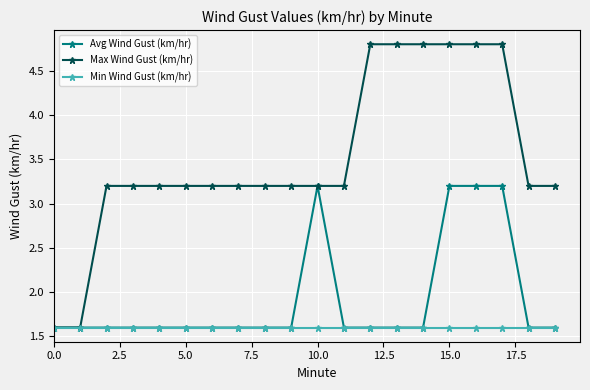

List the series in order of their overall mean, highest first.

Max Wind Gust (km/hr), Avg Wind Gust (km/hr), Min Wind Gust (km/hr)